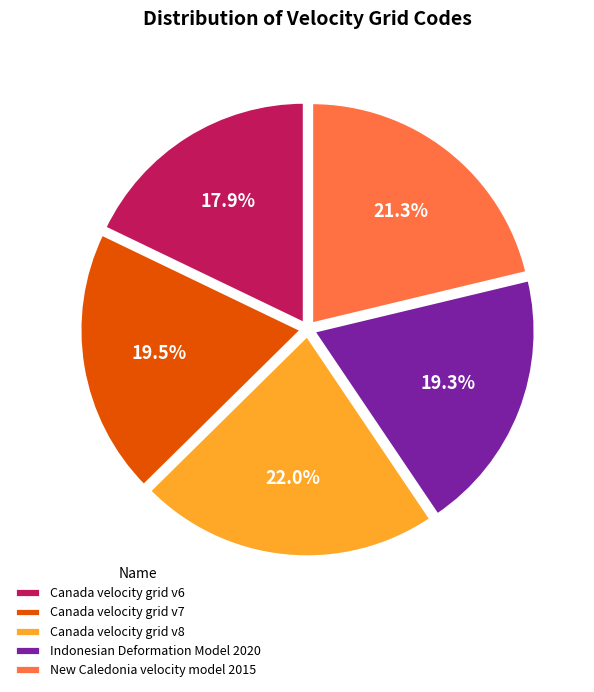

Between Indonesian Deformation Model 2020 and Canada velocity grid v8, which is larger?

Canada velocity grid v8